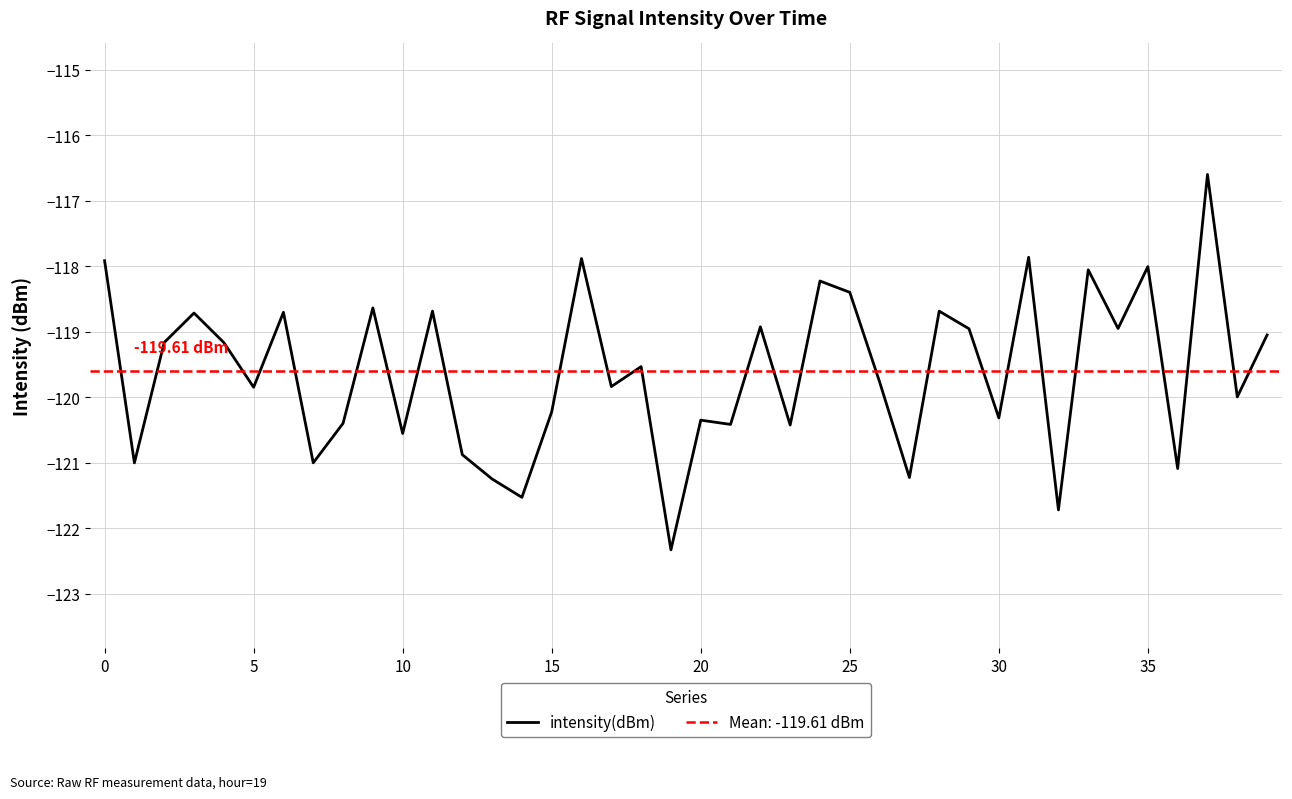

Is this an area chart (filled region under the line)?

No